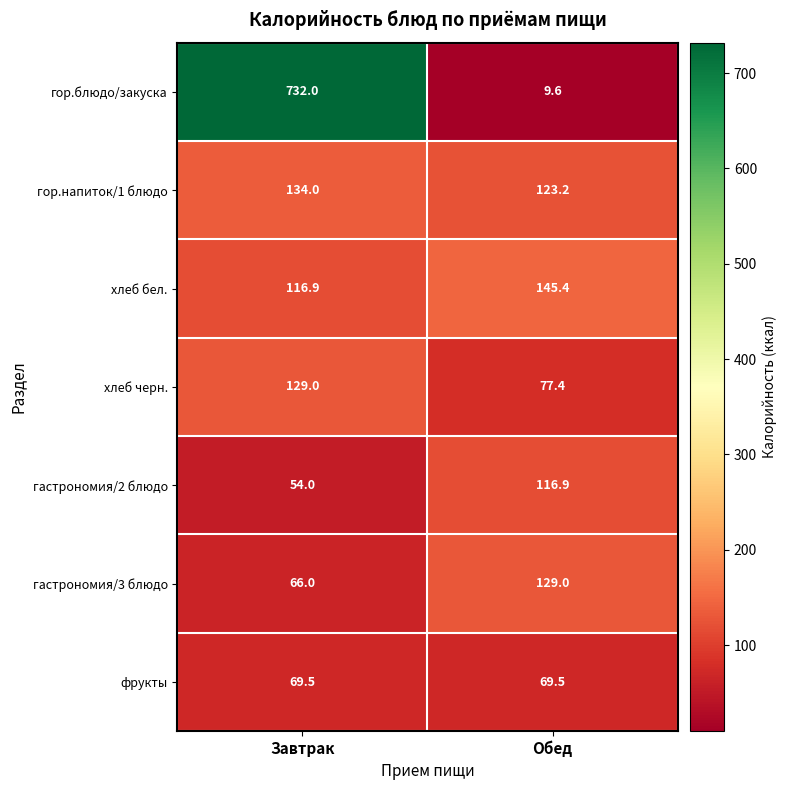

Which series has the largest total across all categories?

гор.блюдо/закуска